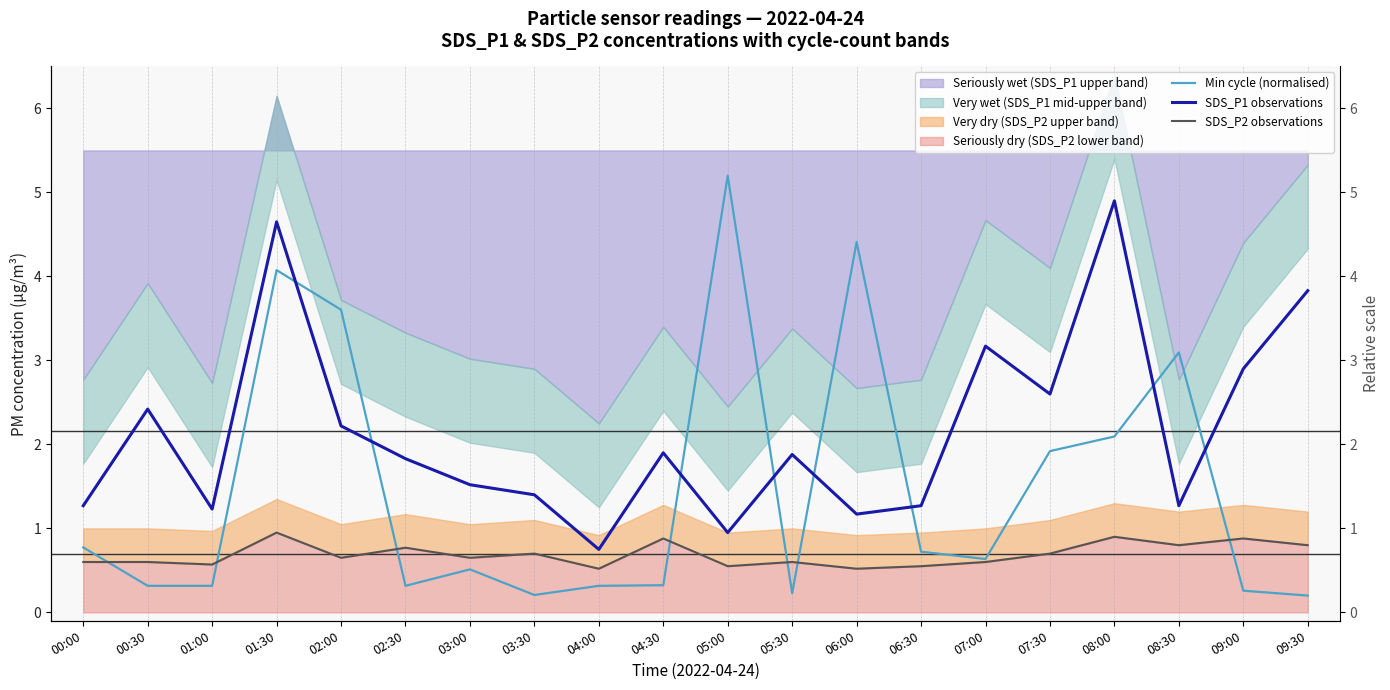

What is the maximum value for SDS_P1 observations?

4.9